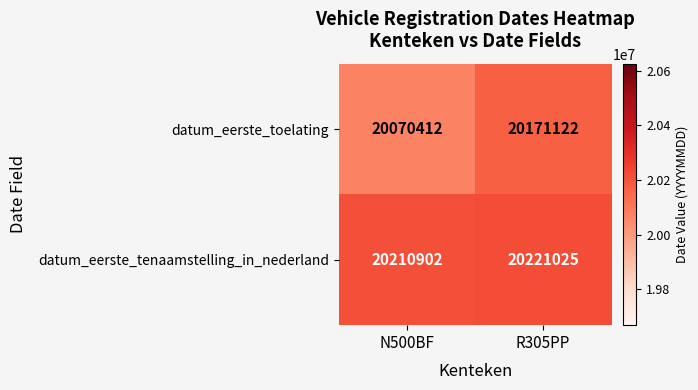

What is the total value across all series at N500BF?

40281314